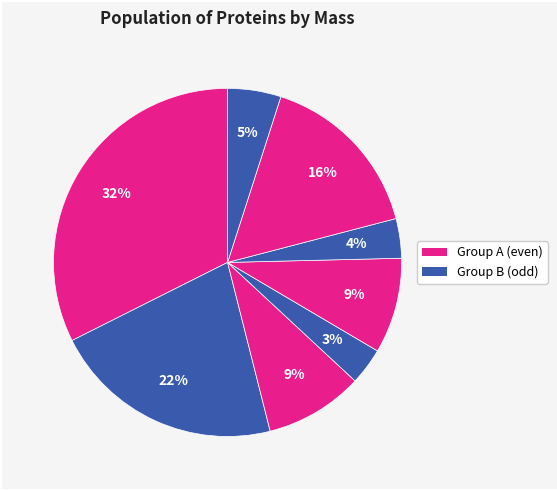

How many segments does this pie chart have?

8